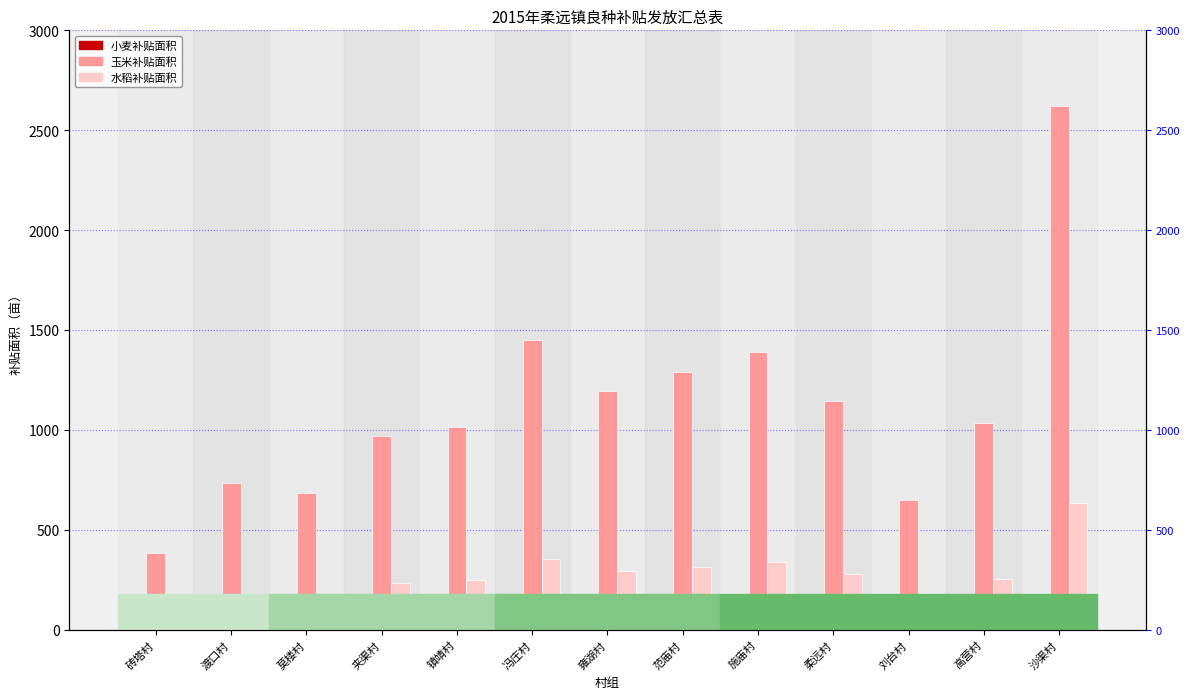

Which series has the largest total across all categories?

玉米补贴面积